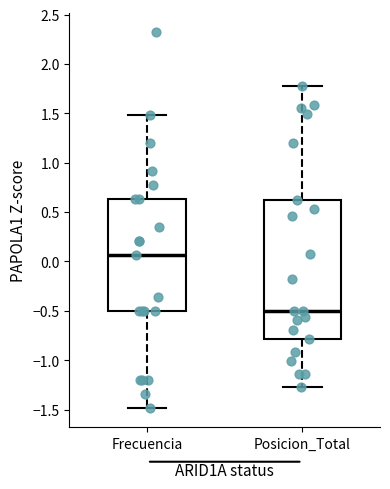

Reading left to right, read every box against the y-axis: the position of its median line, the range the box covers, and the ends of its whiskers. The values are not printed on the chart, so give them approximately, as read against the axis.

Frecuencia: median 0.05, box -0.50 to 0.65, whiskers -1.50 to 1.50
Posicion_Total: median -0.50, box -0.80 to 0.60, whiskers -1.25 to 1.80